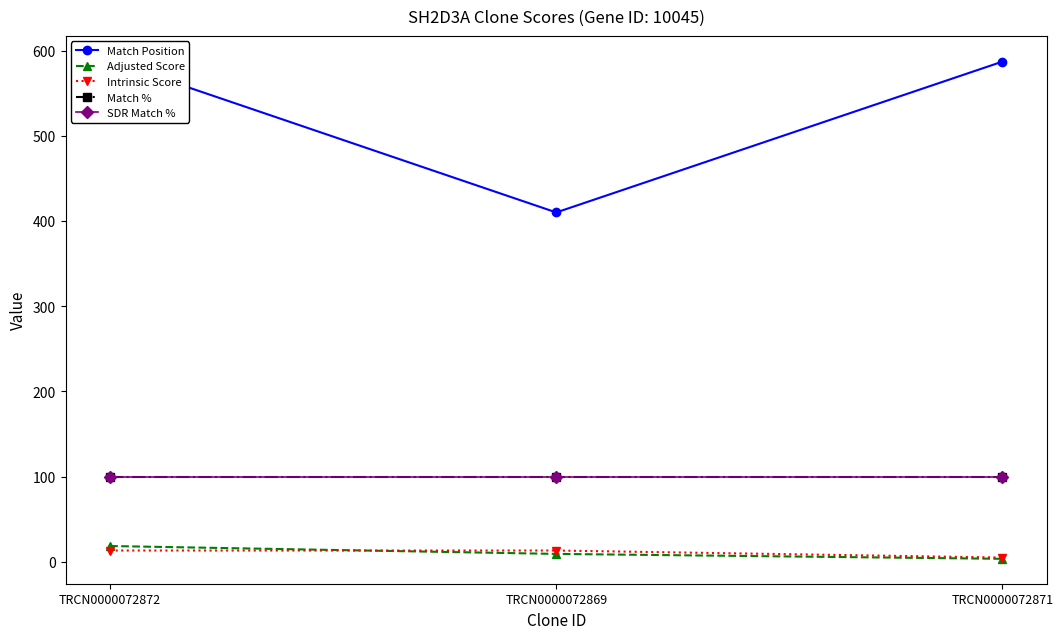

The value of SDR Match % at TRCN0000072872 is 32.8. True or false?

False